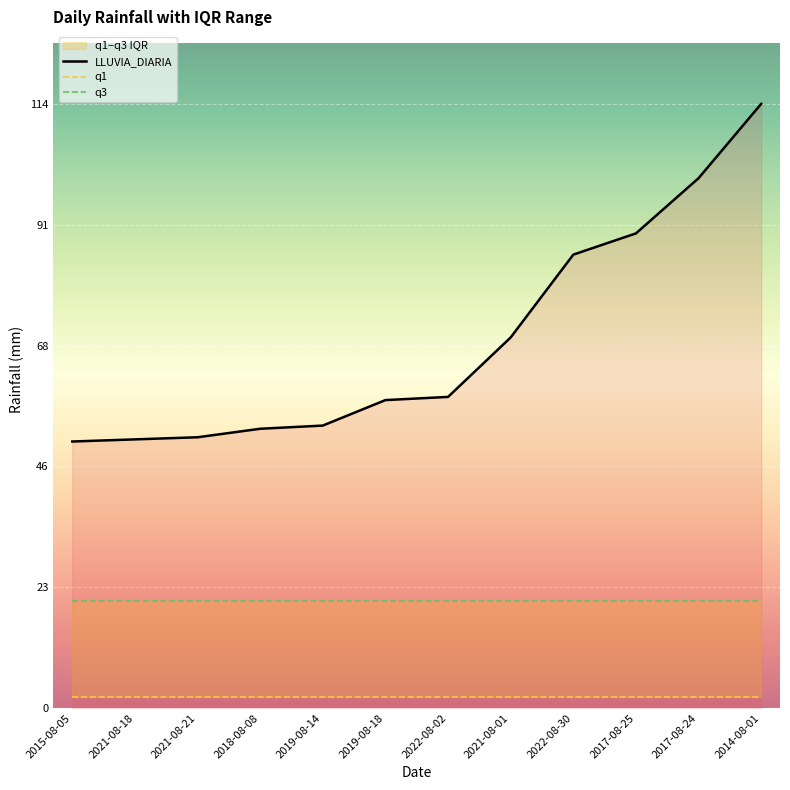

True or false: q3 and LLUVIA_DIARIA intersect in this chart.

False